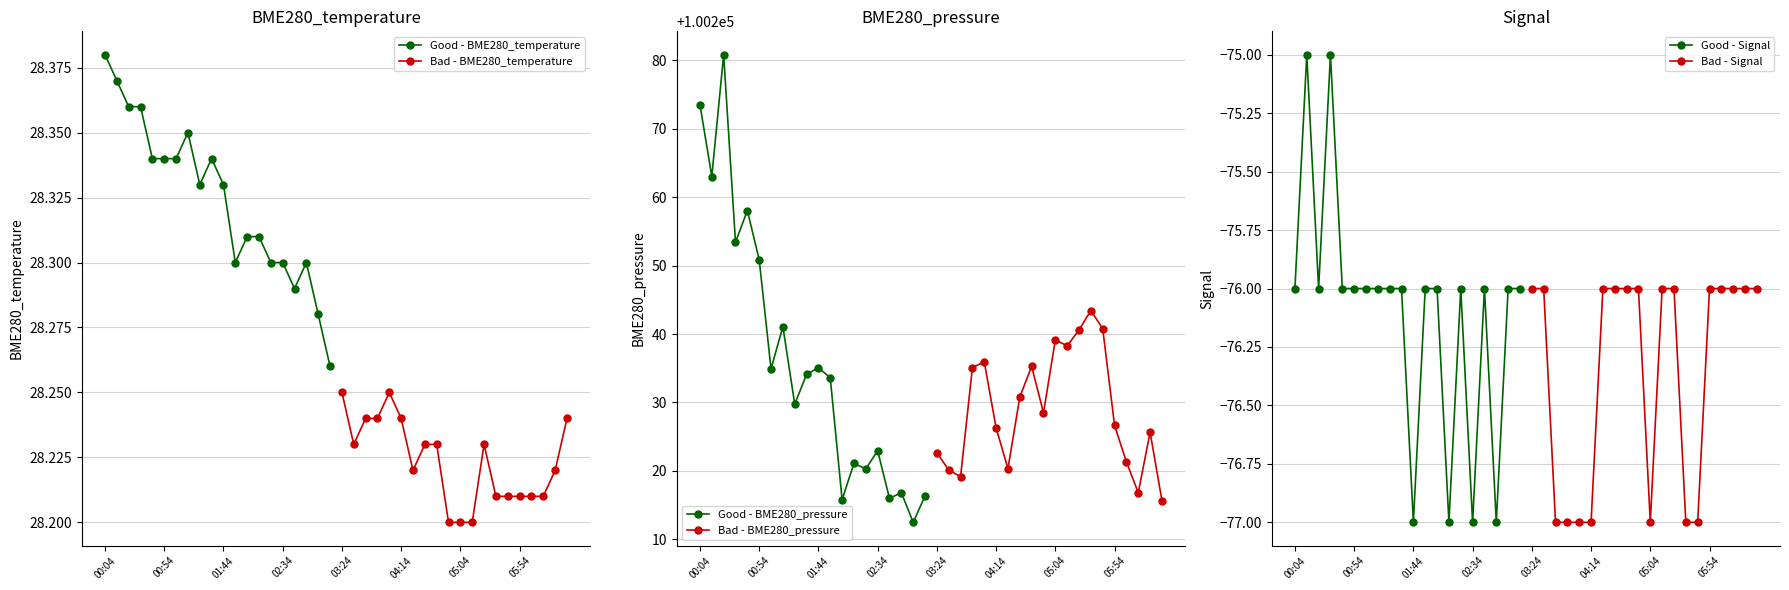

Which category has the highest value in the Good - BME280_temperature series?

00:04